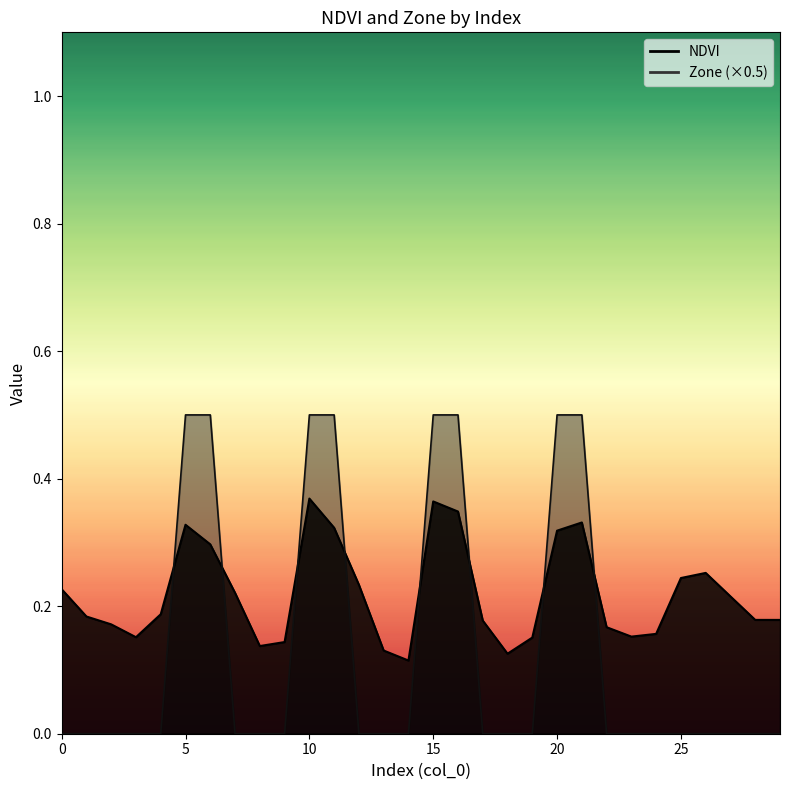

What is the value of the NDVI point at the 8th from the left?

0.2